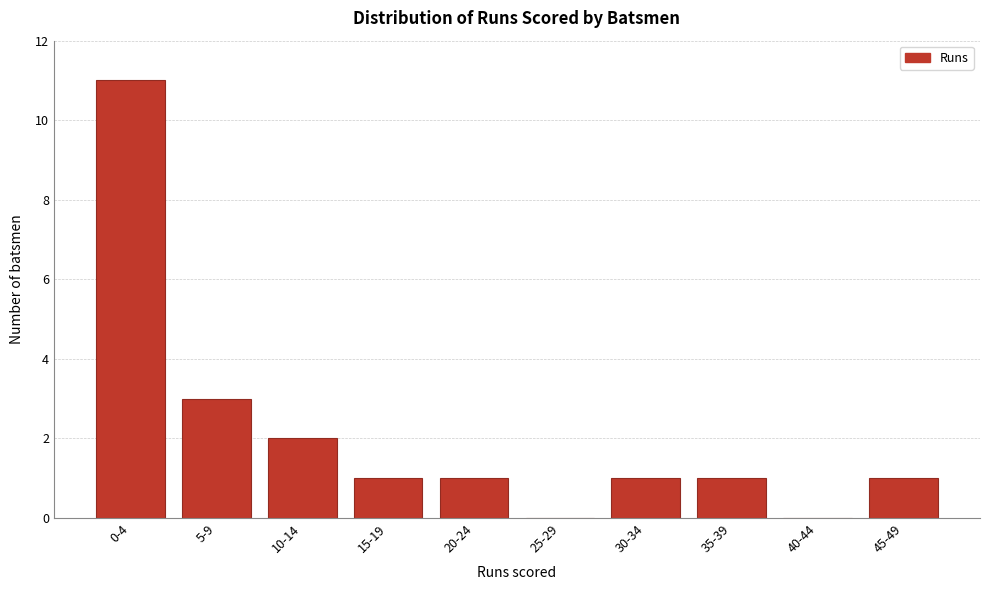

Reading left to right, extract all data points from this chart.

0-4=11	5-9=3	10-14=2	15-19=1	20-24=1	25-29=0	30-34=1	35-39=1	40-44=0	45-49=1